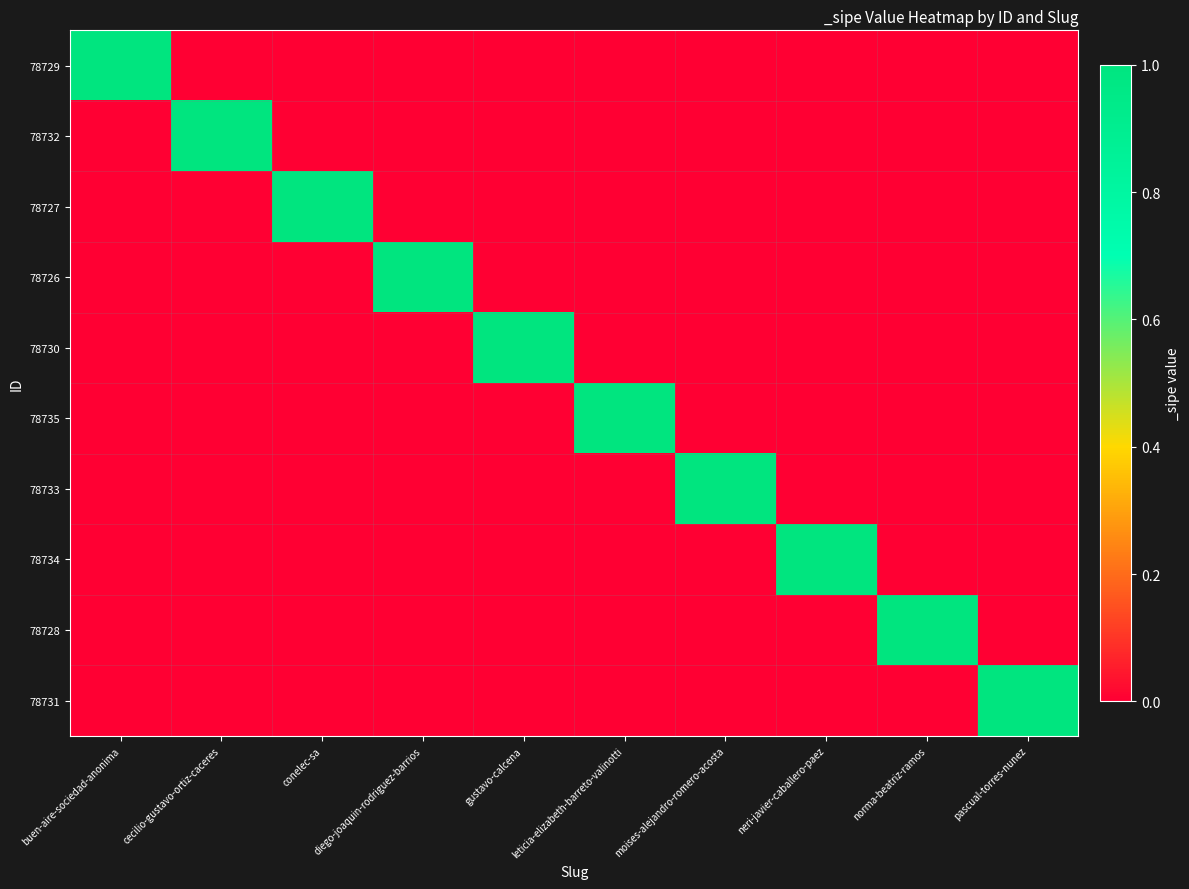

Which series has the largest range (max minus min)?

78729